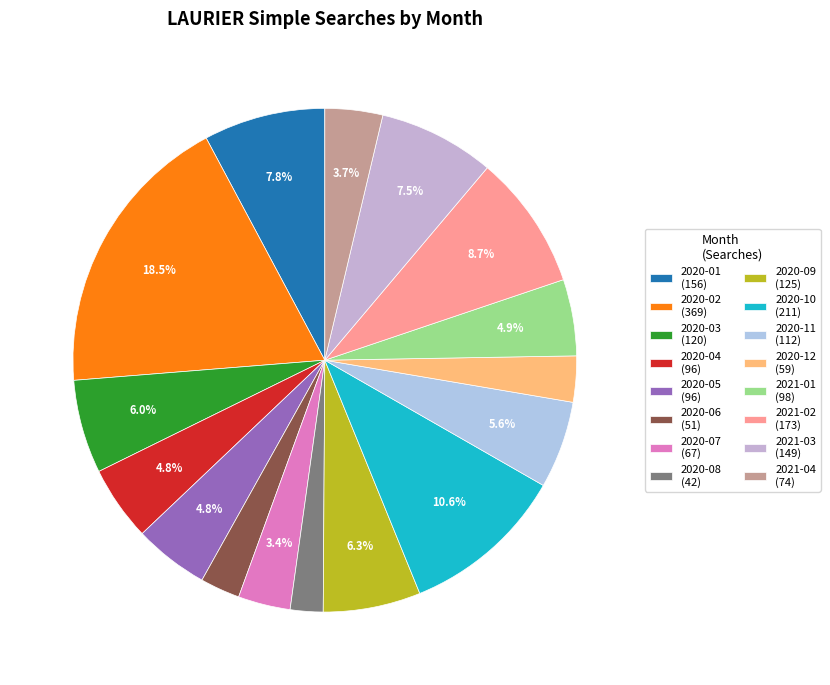

Is it true that 2020-03 is 18% of the pie?

False